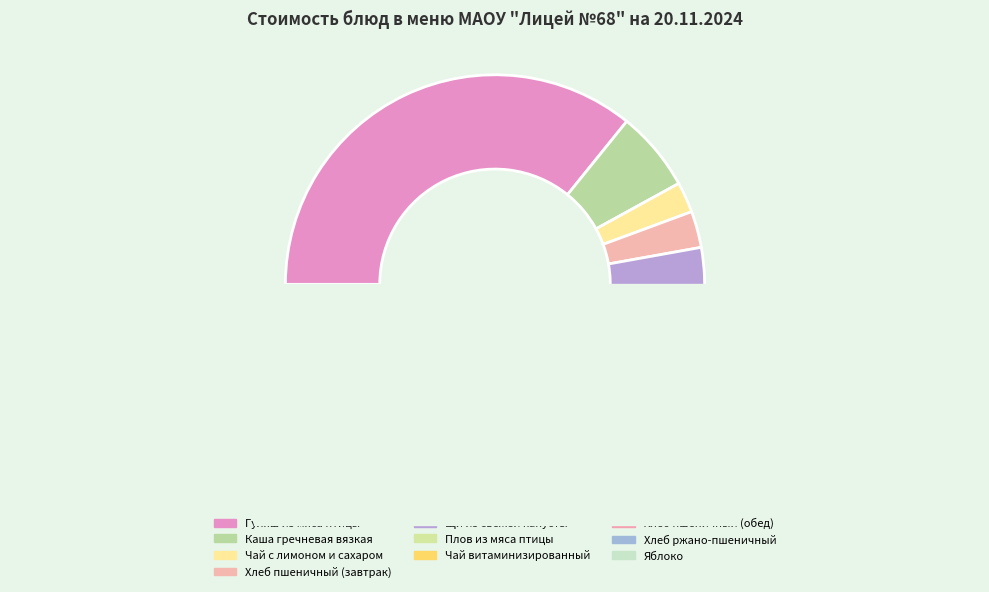

To the nearest percent, what portion does Хлеб пшеничный (обед) represent?

2%